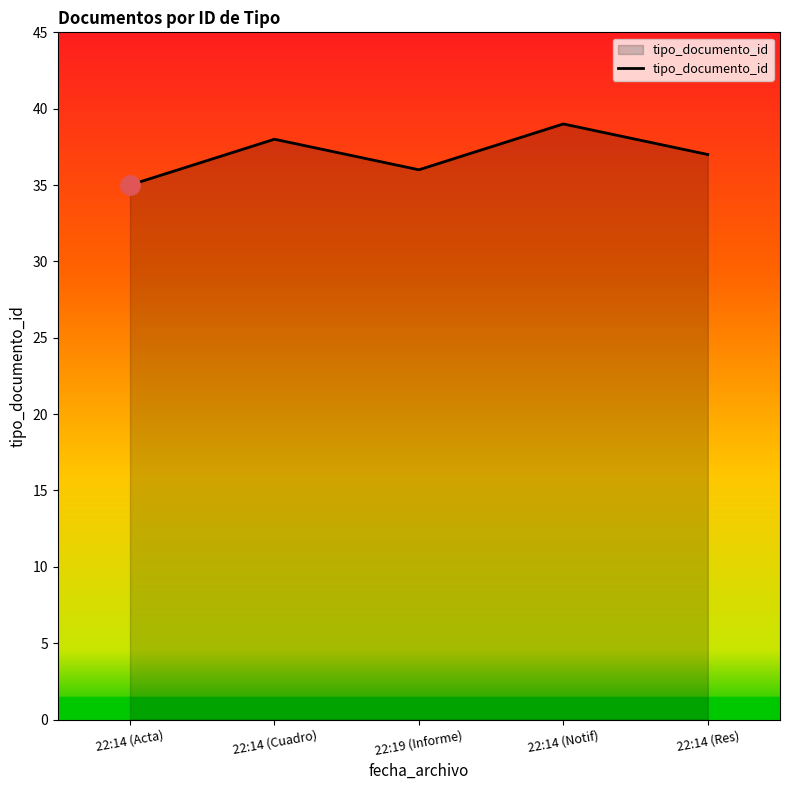

Which label corresponds to the largest value in the chart?

22:14 (Notif)